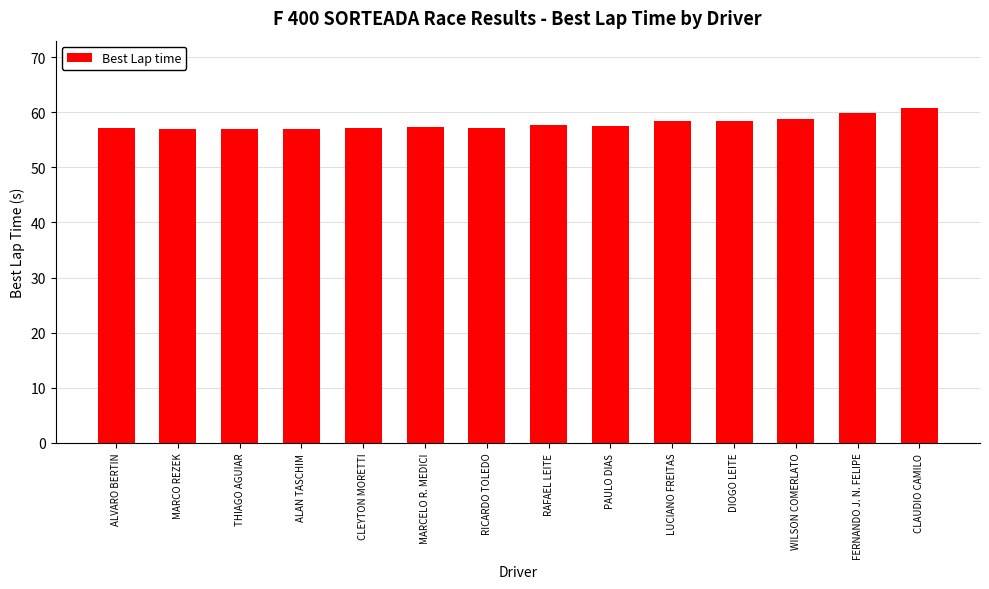

Approximately how many times larger is the value at LUCIANO FREITAS compared to PAULO DIAS?

1.0